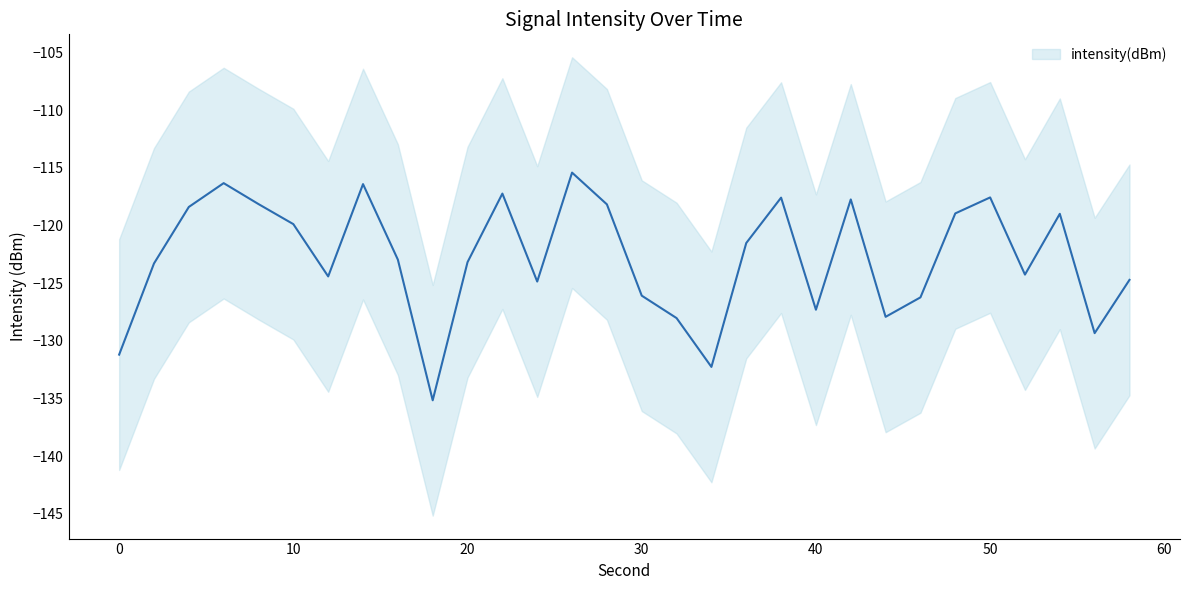

True or false: the data shows -124.9 at 24.

True